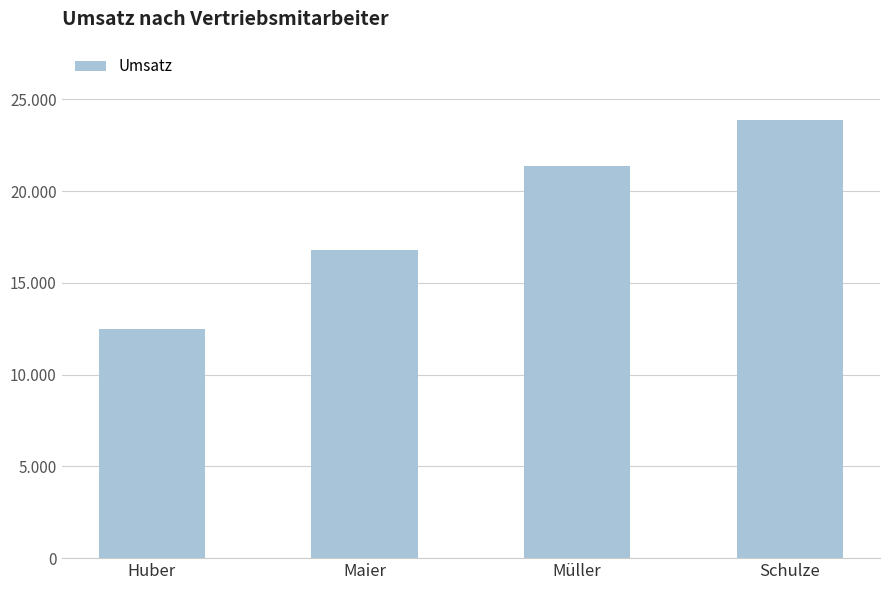

Reading left to right, what are all the values shown in this chart?

12500	16800	21400	23900